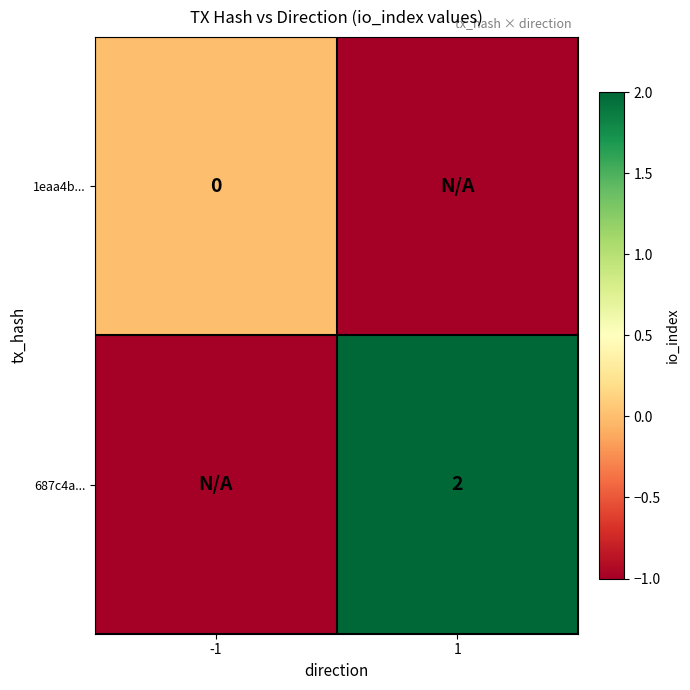

The value of 687c4a... at 1 is 3. True or false?

False